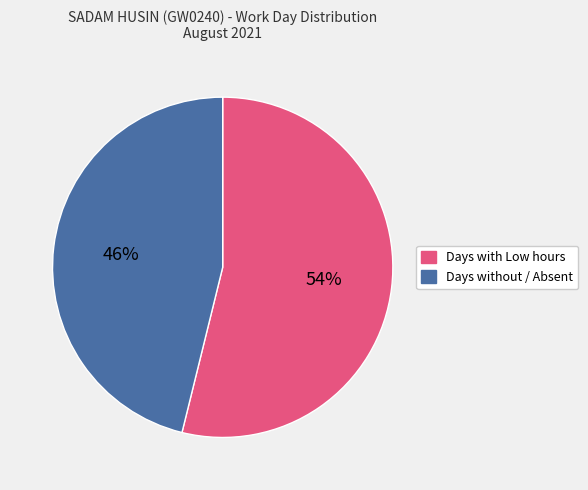

Which category has the smallest portion of the pie?

Days without / Absent